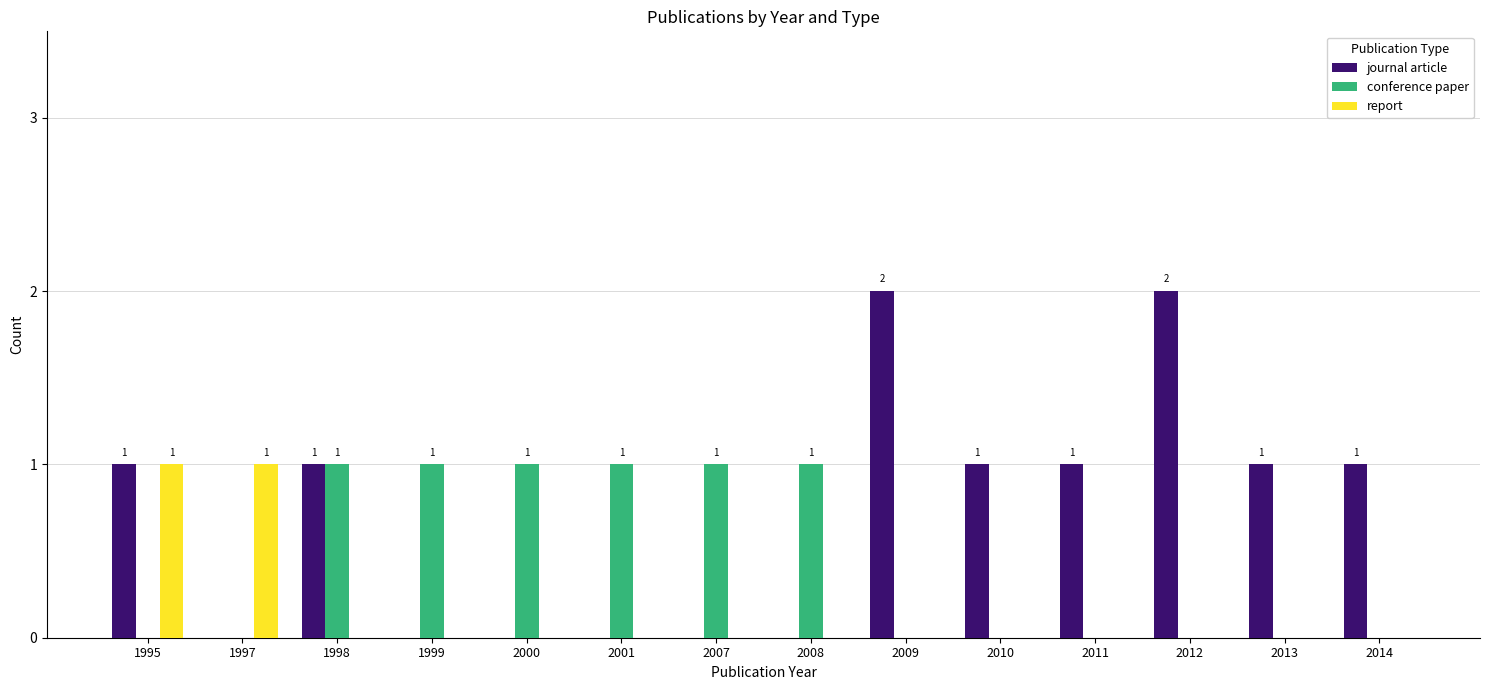

Which series has the largest total across all categories?

journal article